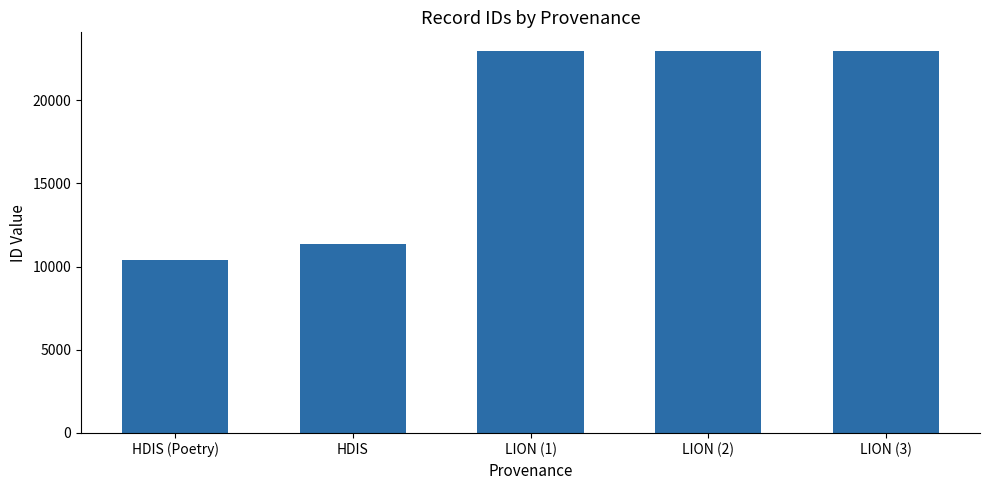

The value at HDIS is 11360. True or false?

True